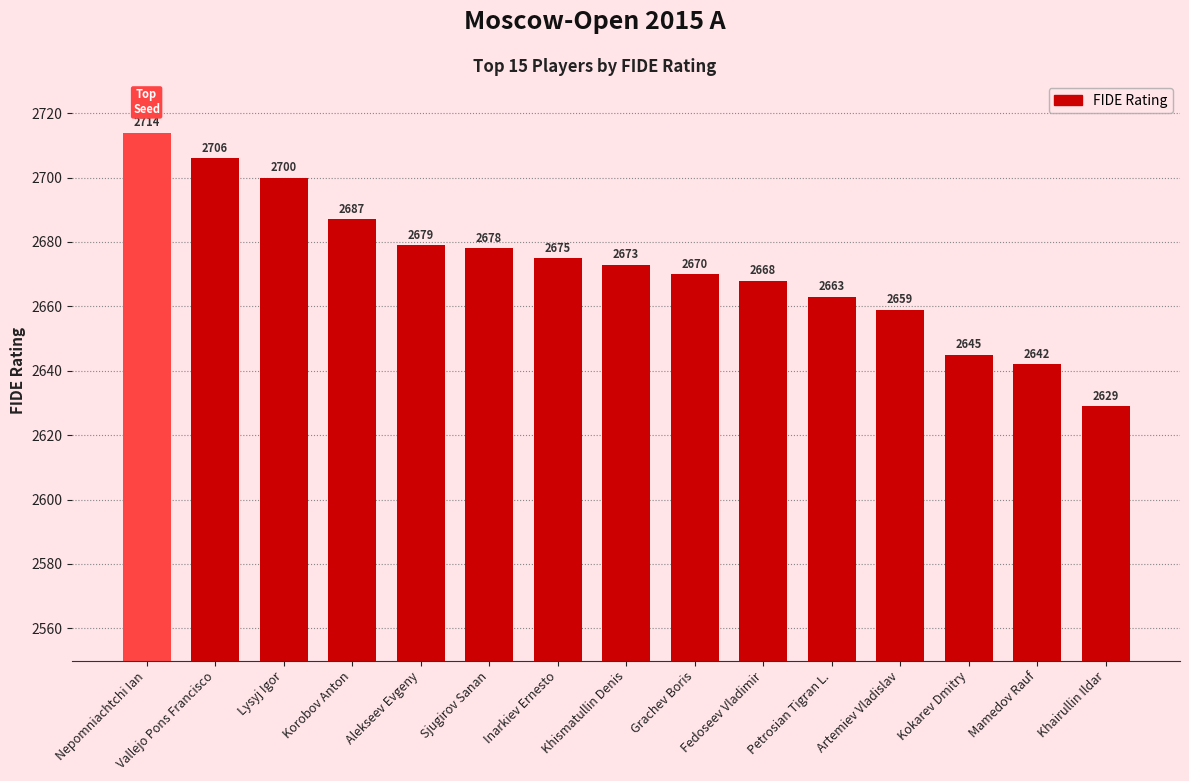

Count the number of data series in this chart.

1